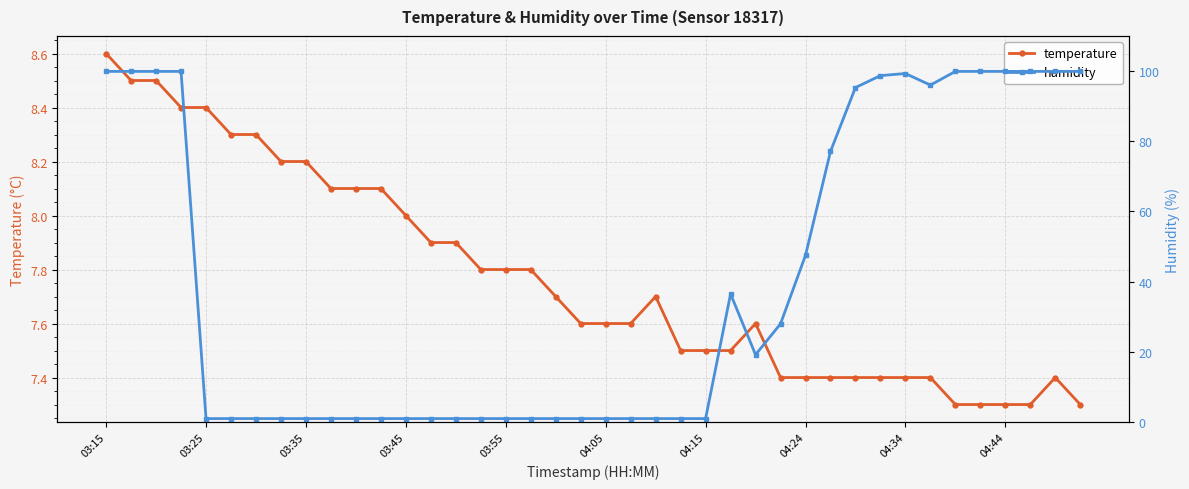

Is it true that temperature equals 13.6 at 03:45?

False